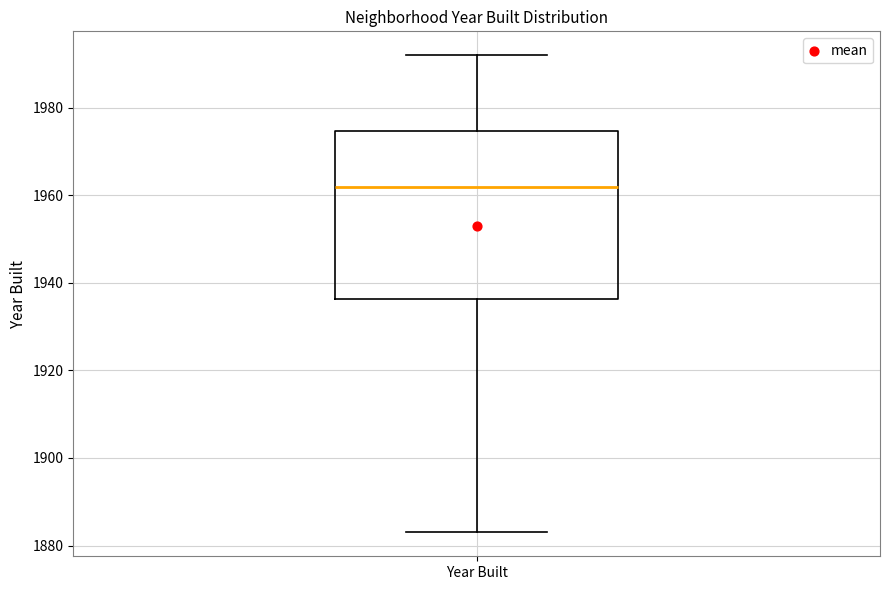

Transcribe this box plot: give where the median line is, the range the box spans, and where the two whiskers end, as read against the y-axis. The values are not printed on the chart, so give them approximately, as read against the axis.

median 1962, box 1936 to 1974, whiskers 1884 to 1992